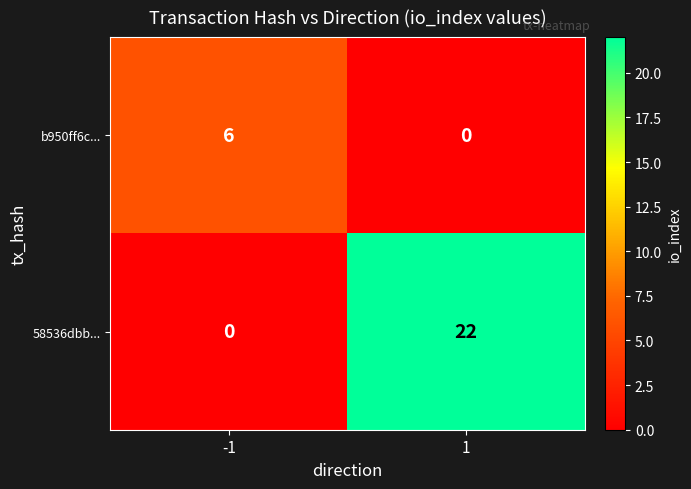

What is the spread (max minus min) of values at -1?

6